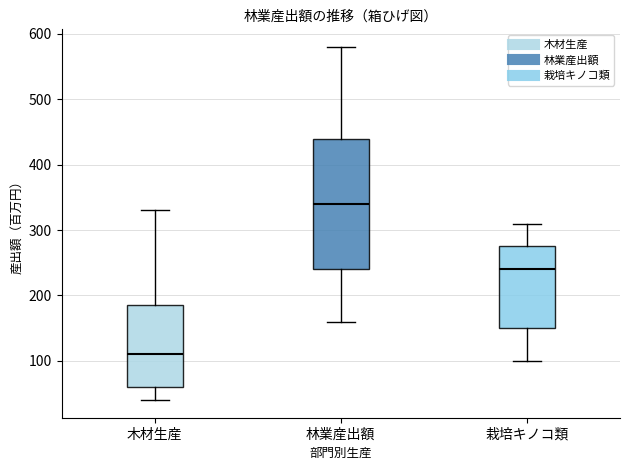

Which box is the tallest, from its lower edge to its upper edge?

林業産出額